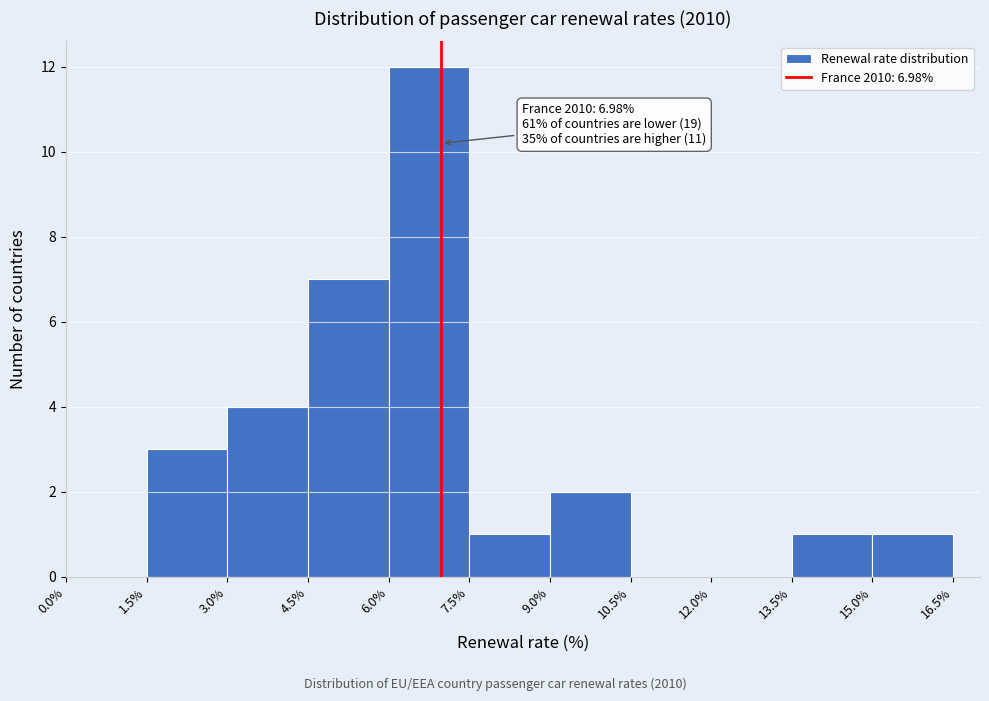

Over which range of the x-axis is the bar tallest?

6.0% to 7.5%